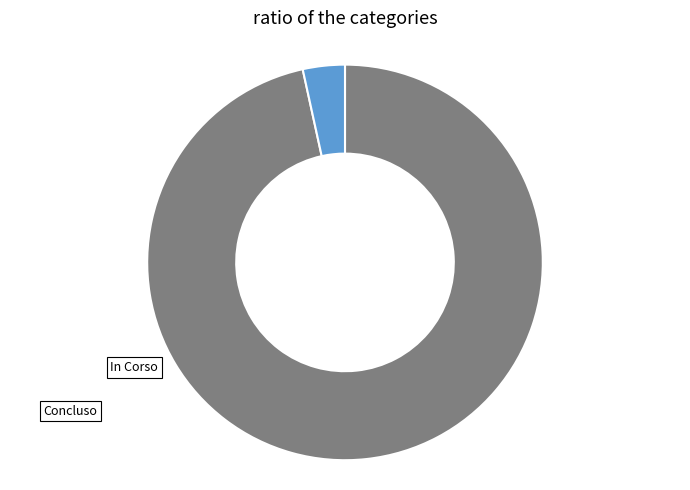

What is the largest slice in the pie chart?

In Corso